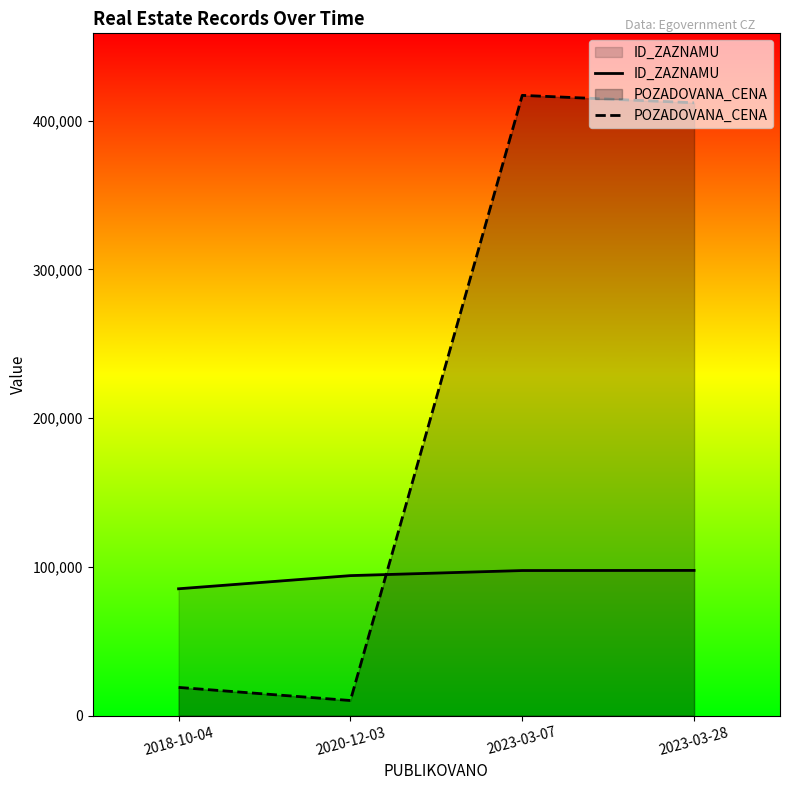

Which series has the largest total across all categories?

POZADOVANA_CENA